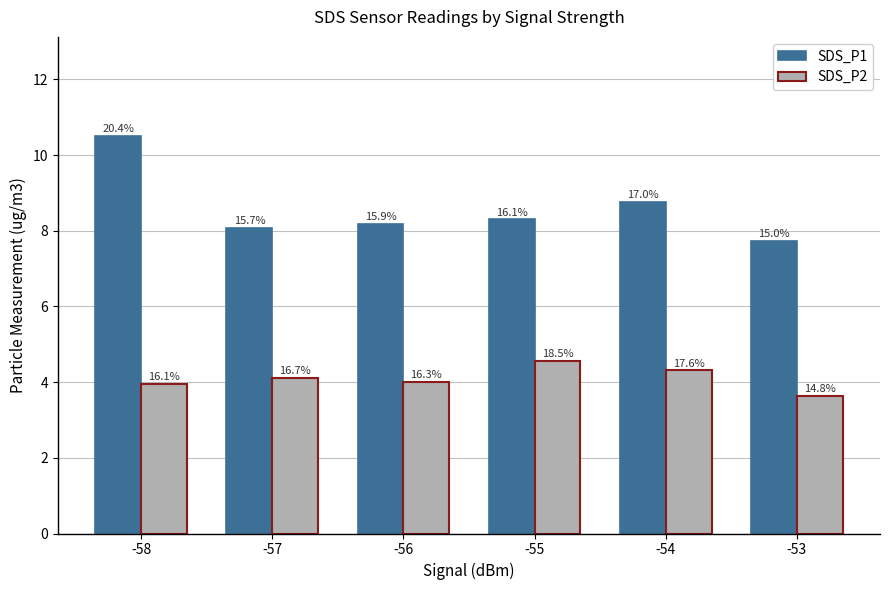

Are the bars horizontal?

No